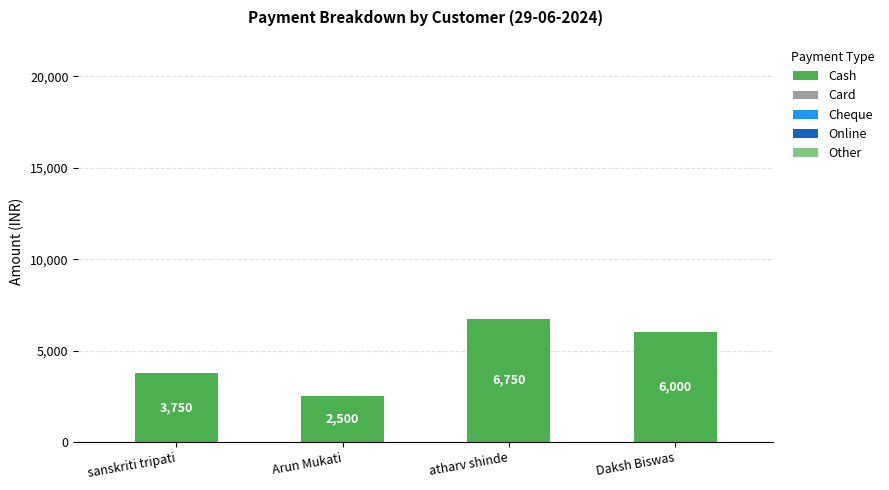

How many bars are there in total?

4